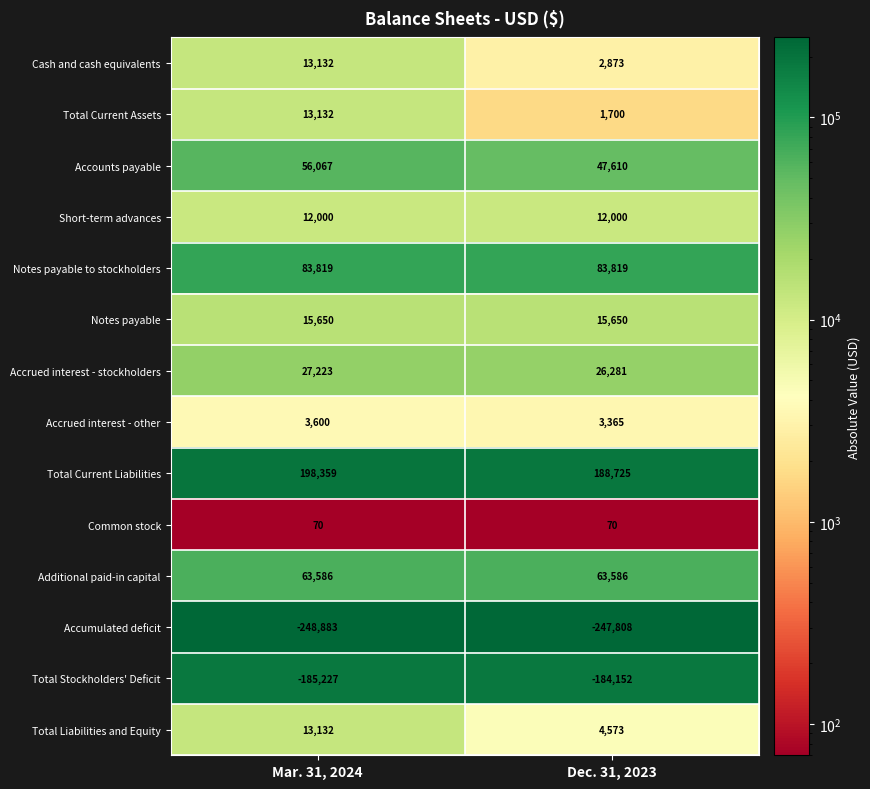

How many categories are shown in the chart?

2